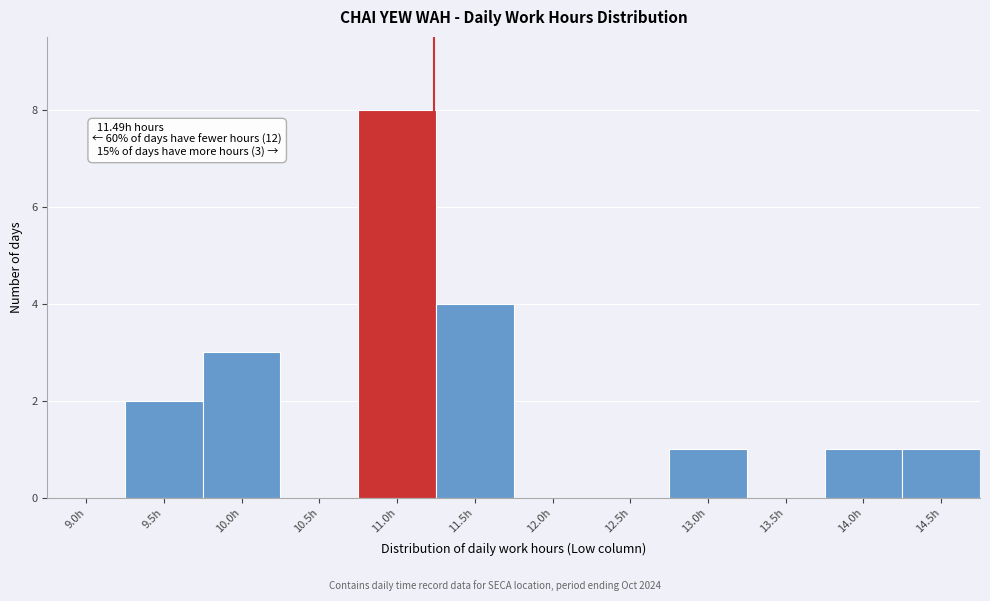

Reading left to right, what are all the values shown in this chart?

9.0h=0	9.5h=2	10.0h=3	10.5h=0	11.0h=8	11.5h=4	12.0h=0	12.5h=0	13.0h=1	13.5h=0	14.0h=1	14.5h=1